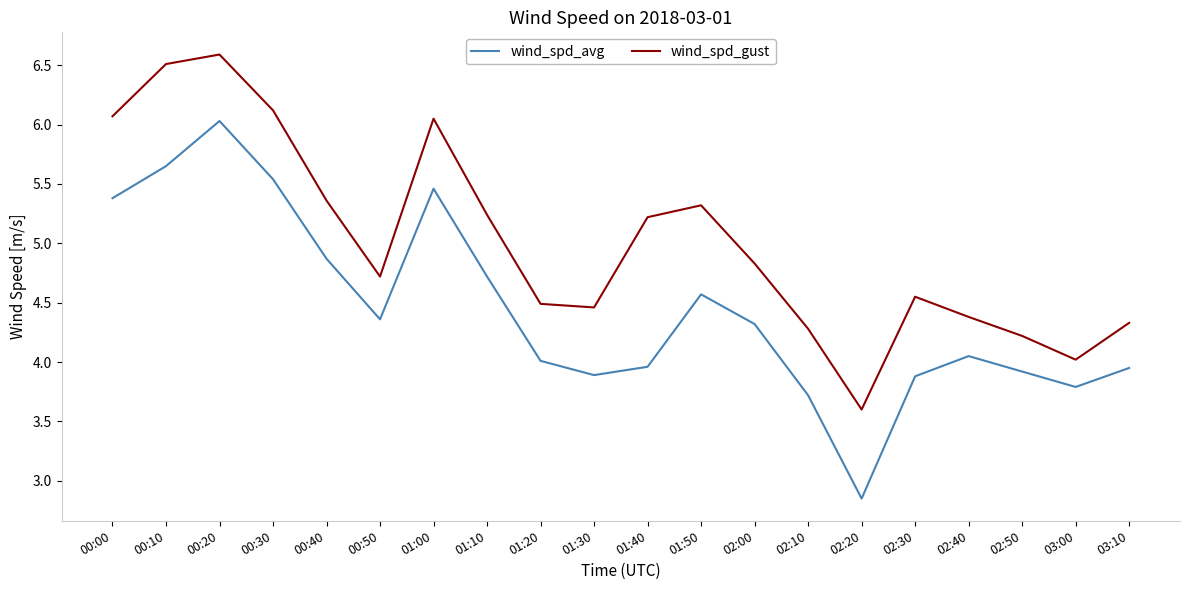

Which series has the largest total across all categories?

wind_spd_gust